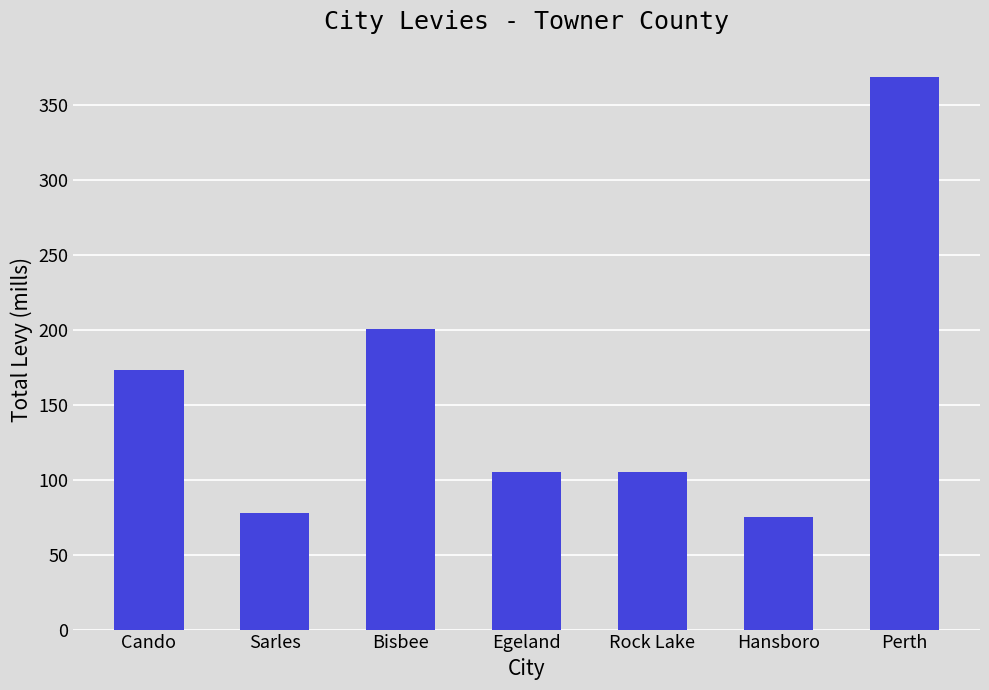

Which label corresponds to the largest value in the chart?

Perth